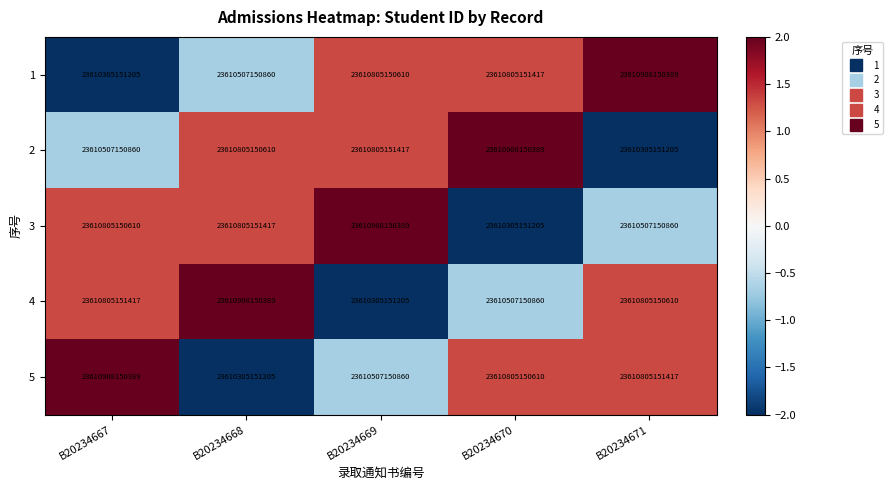

At how many categories does at least one series exceed 23610834984102?

5